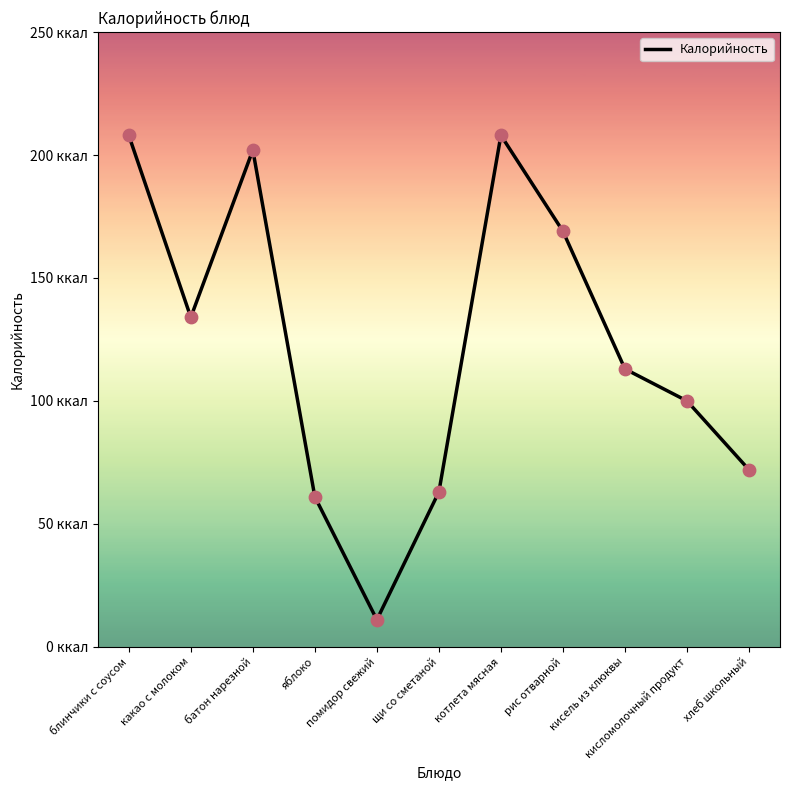

What is the ratio of the value at батон нарезной to the value at помидор свежий?

18.4